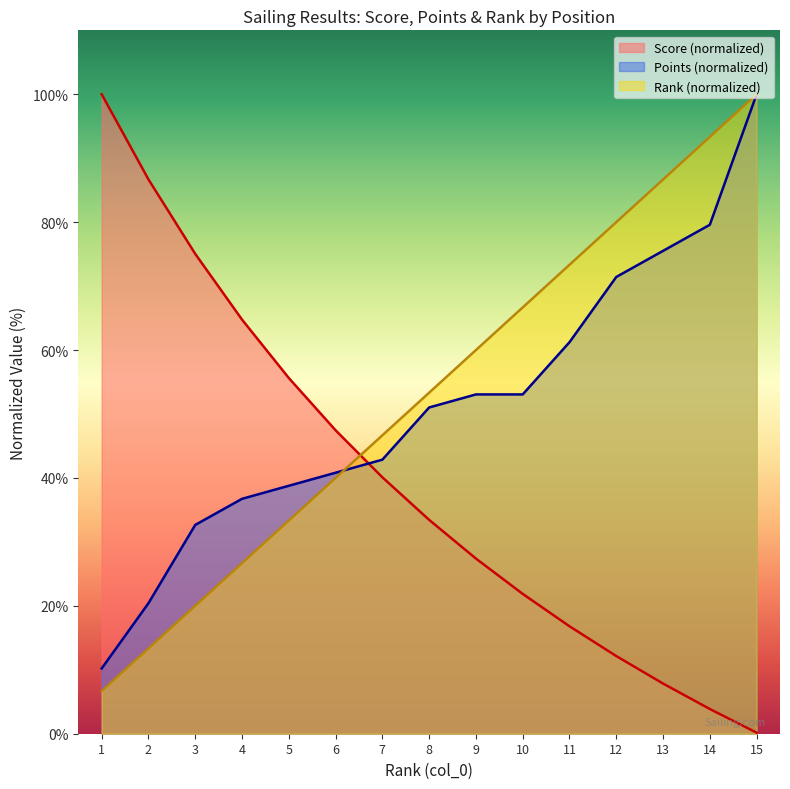

At which category is the sum across all series the highest?

15